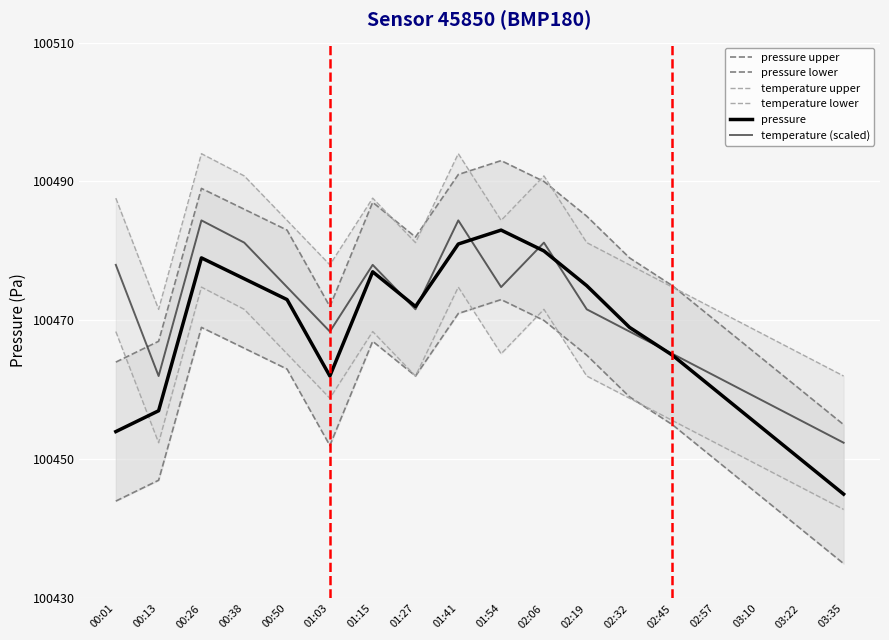

List the series in order of their peak value, highest first.

temperature upper, pressure upper, temperature (scaled), pressure, temperature lower, pressure lower